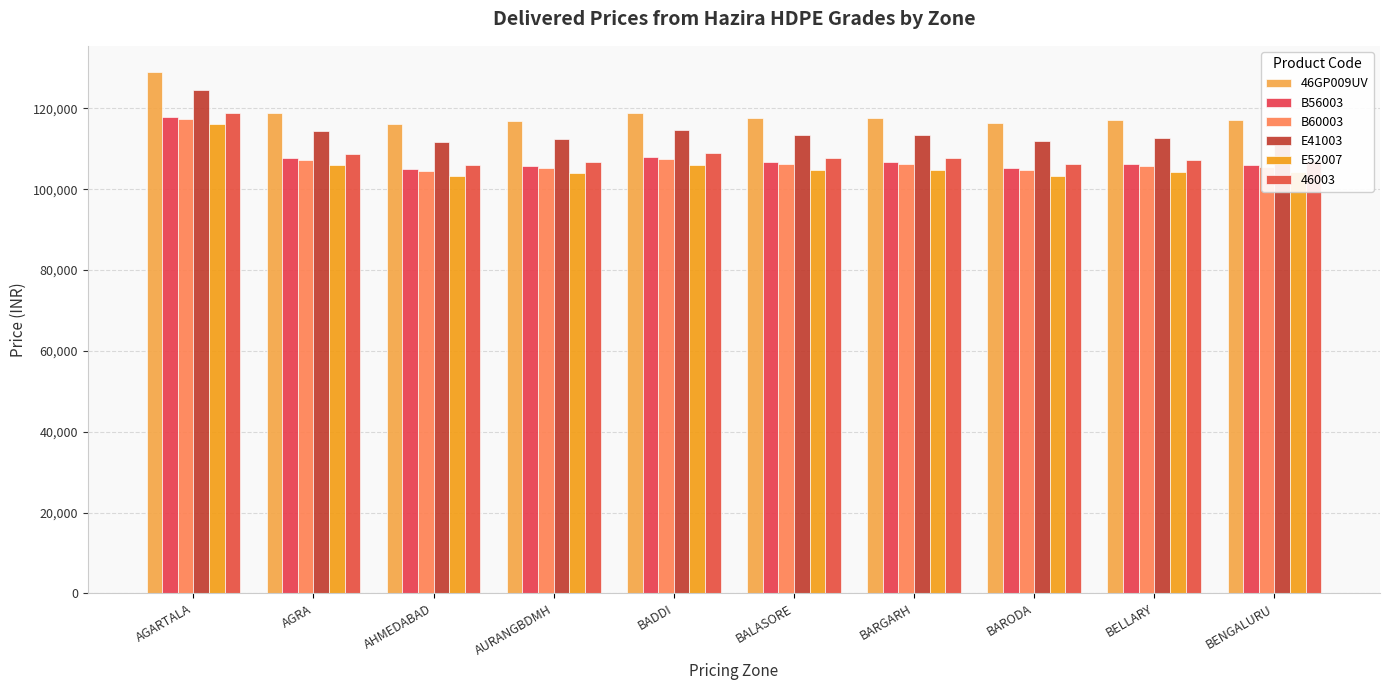

At how many categories does at least one series exceed 103657?

10